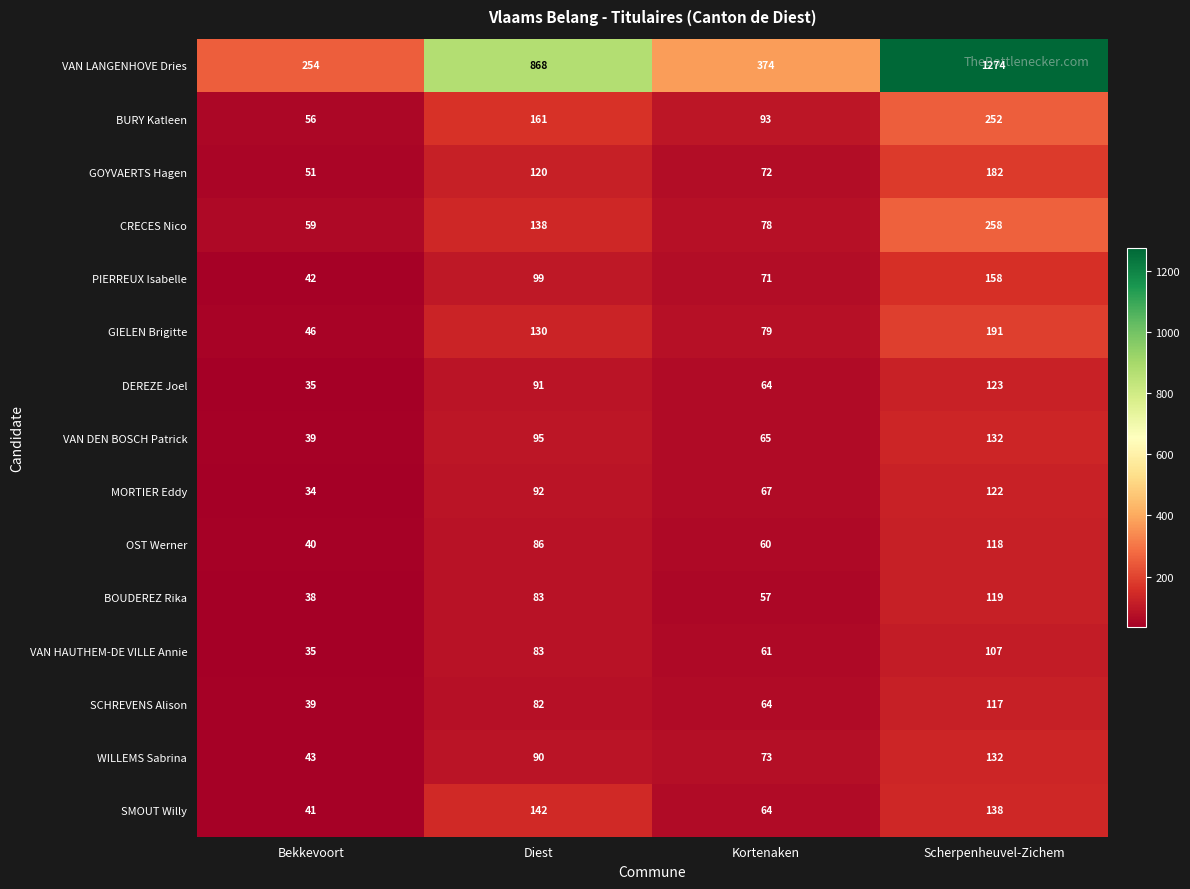

What is the greatest value displayed?

1274